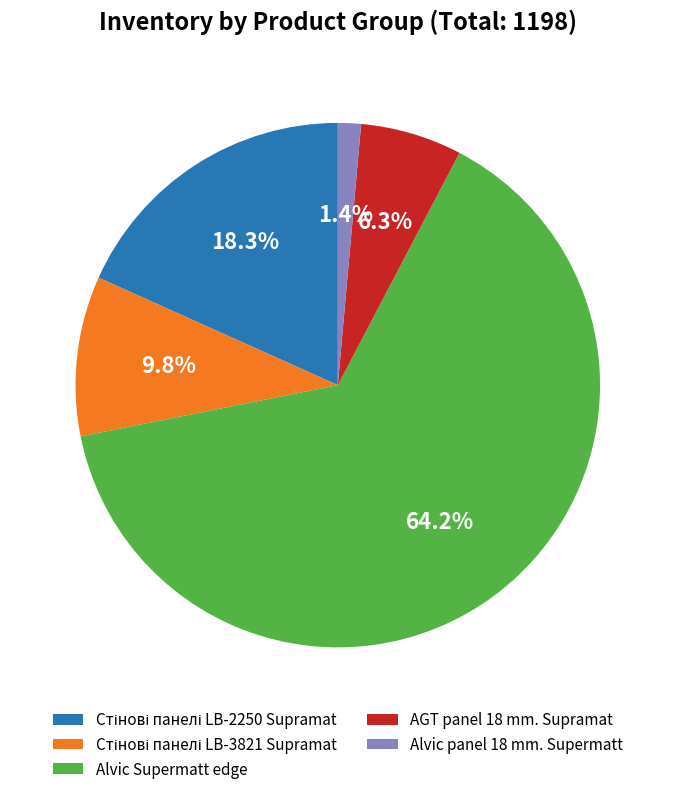

Is there any slice that represents more than half of the pie?

Yes